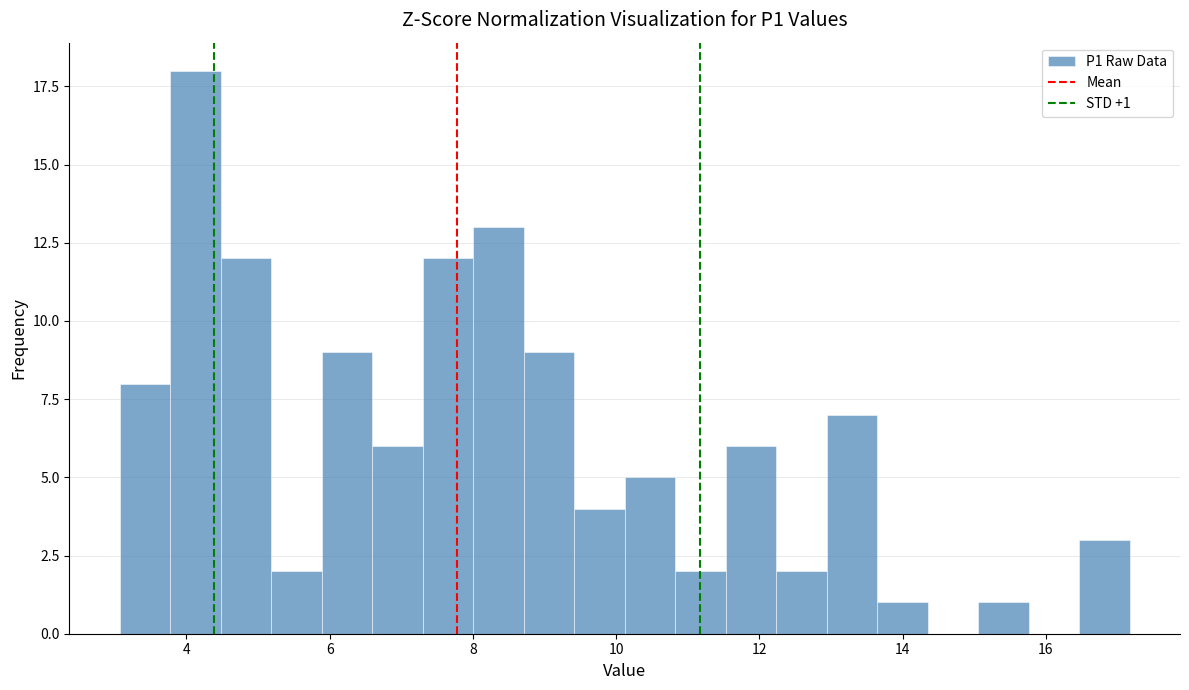

Read against the x-axis, roughly where is the centre of the tallest bar?

4.2